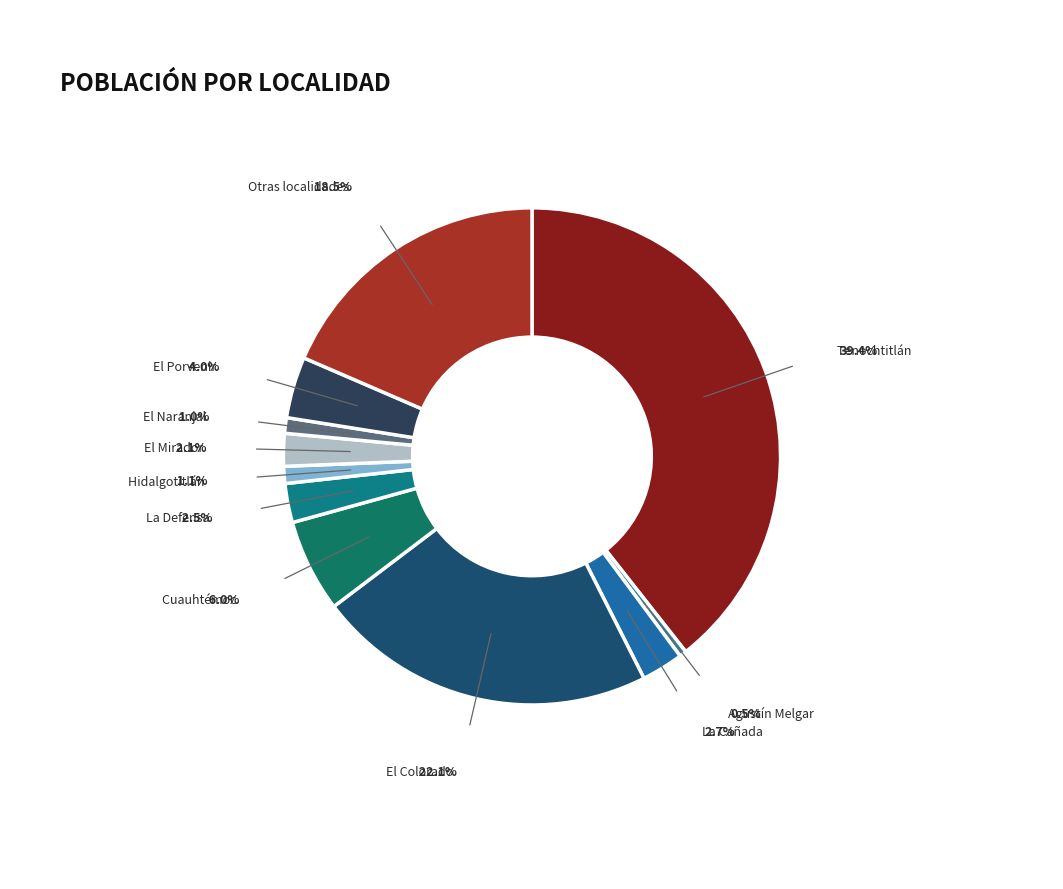

Is there any slice that represents more than half of the pie?

No